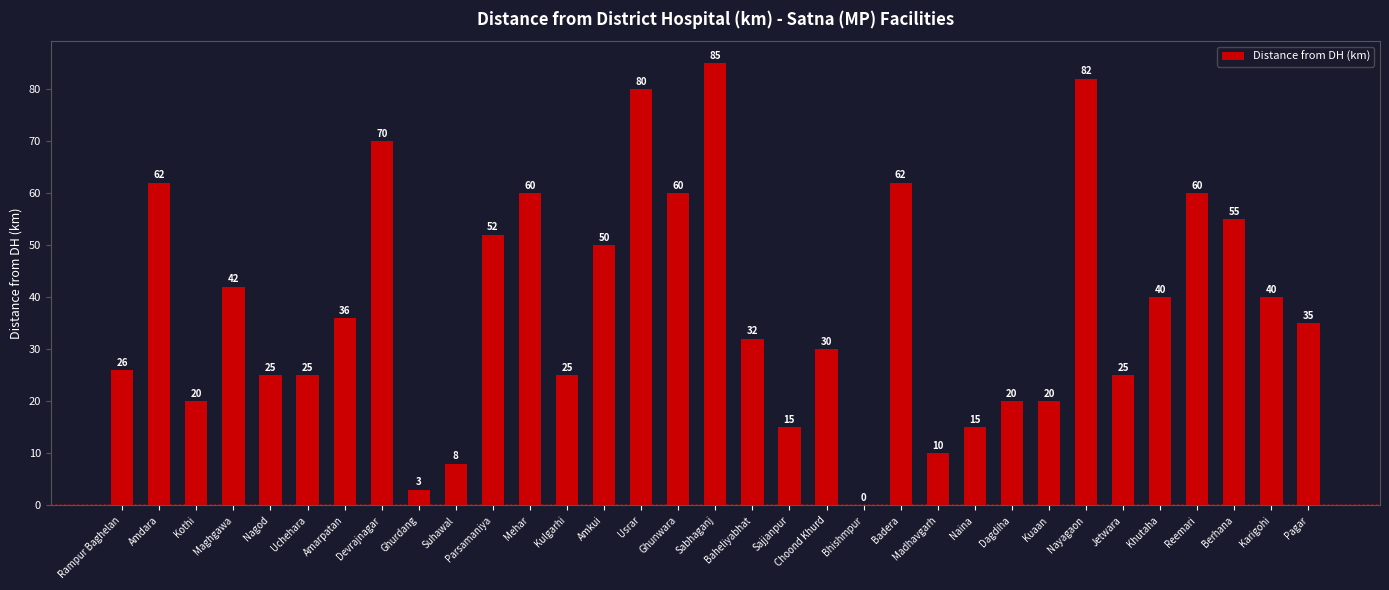

How many categories are shown in the chart?

33